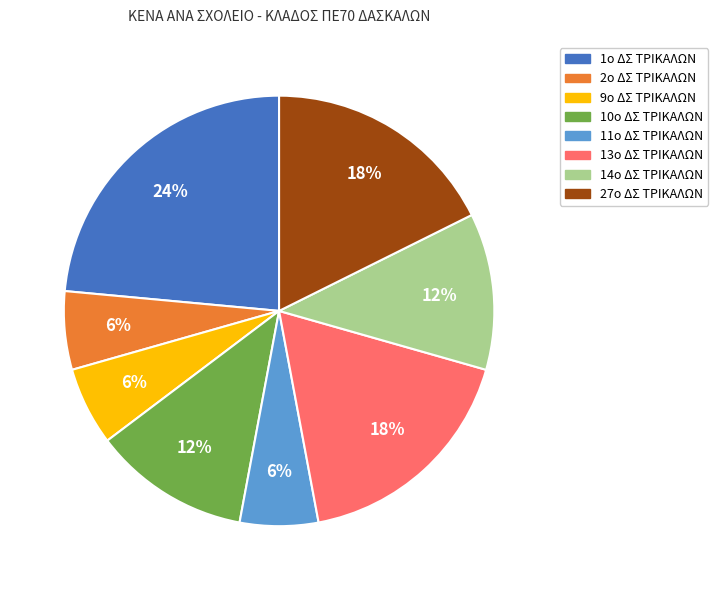

To the nearest percent, what is the average slice percentage?

12%